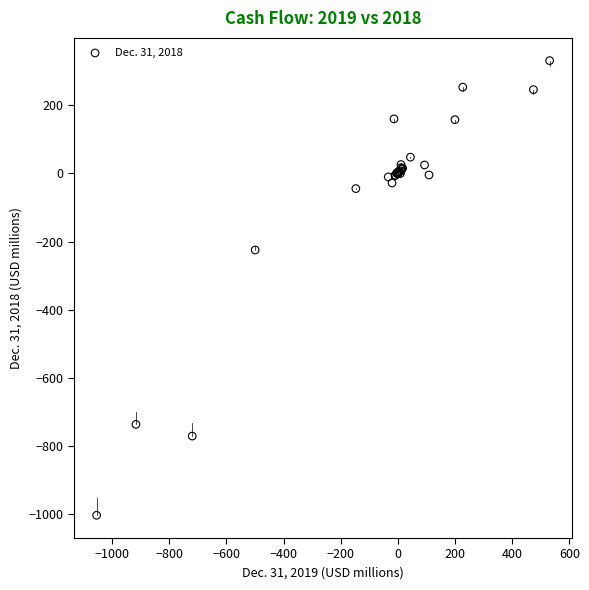

What Y value in the scatter plot is closest to -335?

-224.3